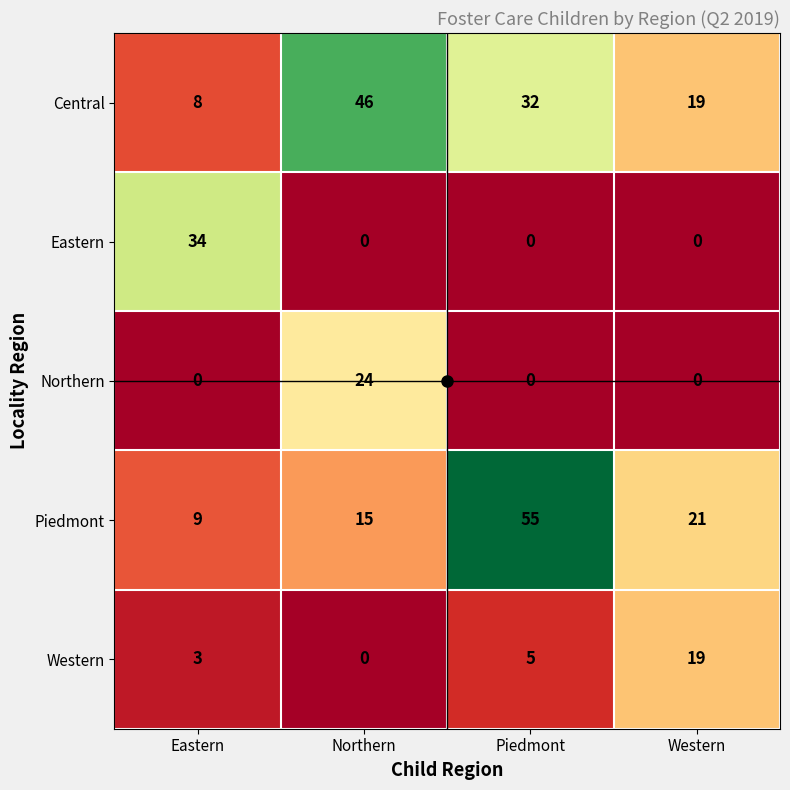

Count the number of data series in this chart.

5